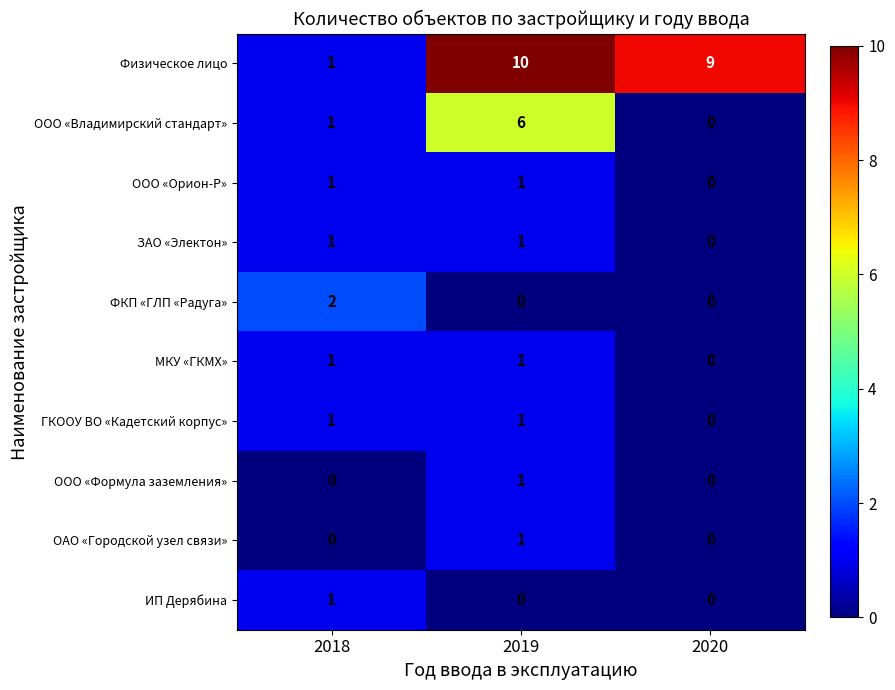

What is the sum of the Физическое лицо values at 2019 and 2020?

19